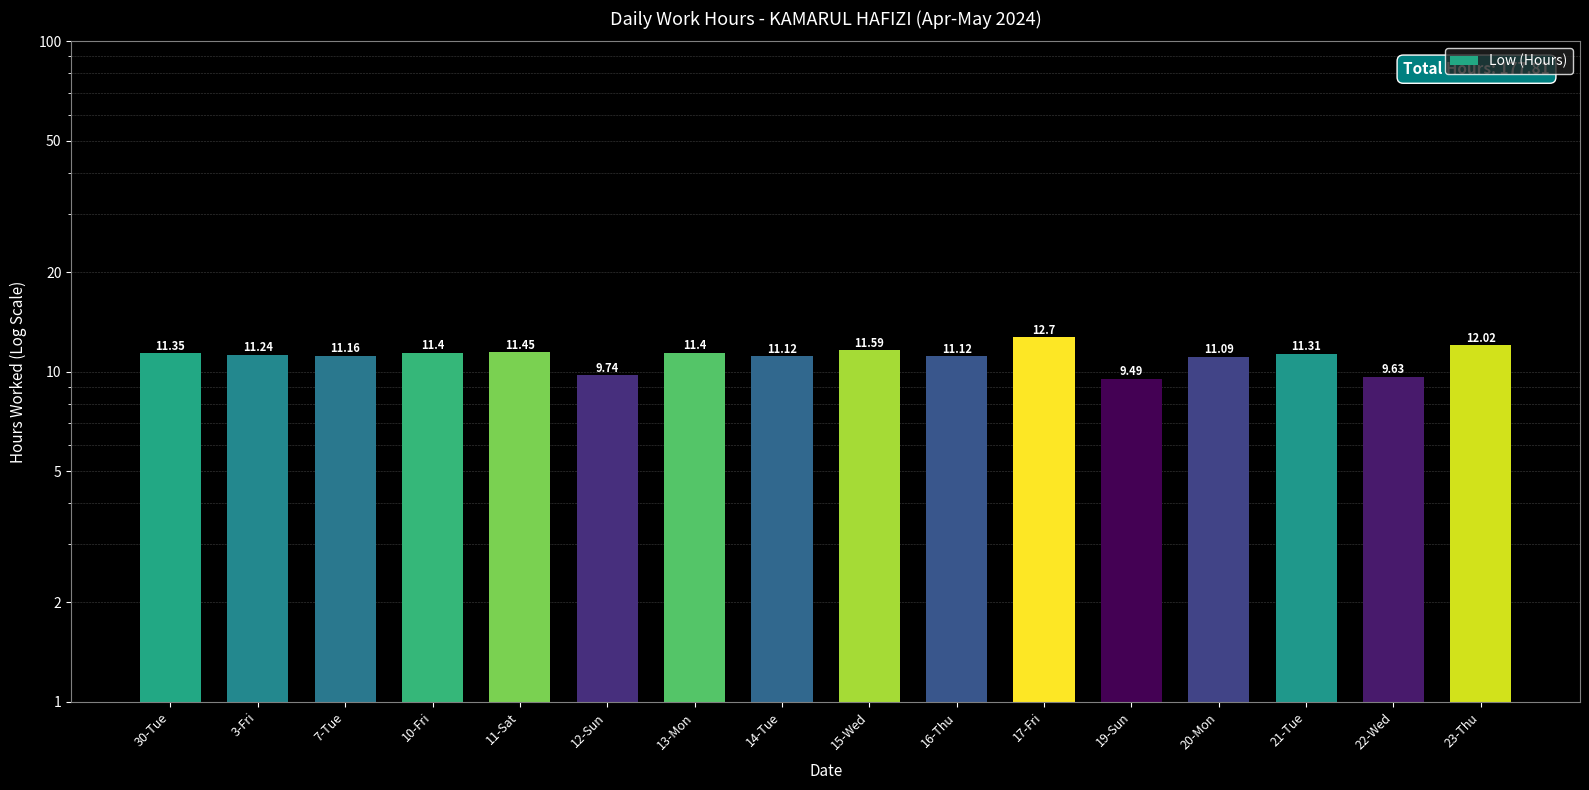

Reading left to right, what are all the values shown in this chart?

11.3	11.2	11.2	11.4	11.4	9.7	11.4	11.1	11.6	11.1	12.7	9.5	11.1	11.3	9.6	12.0